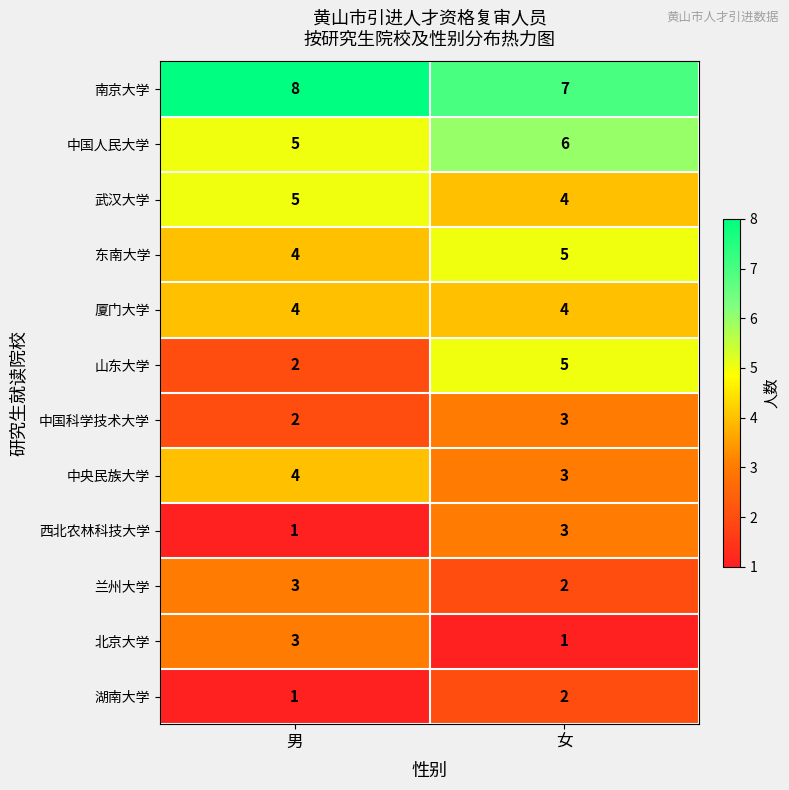

What is the sum of all 北京大学 values?

4